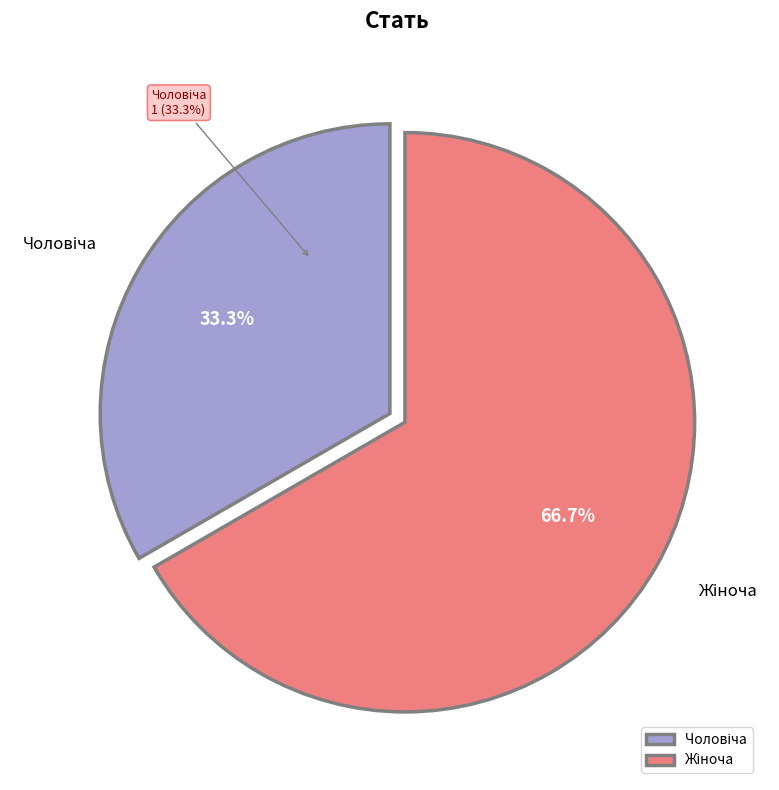

Does Чоловіча represent more than half of the total?

No